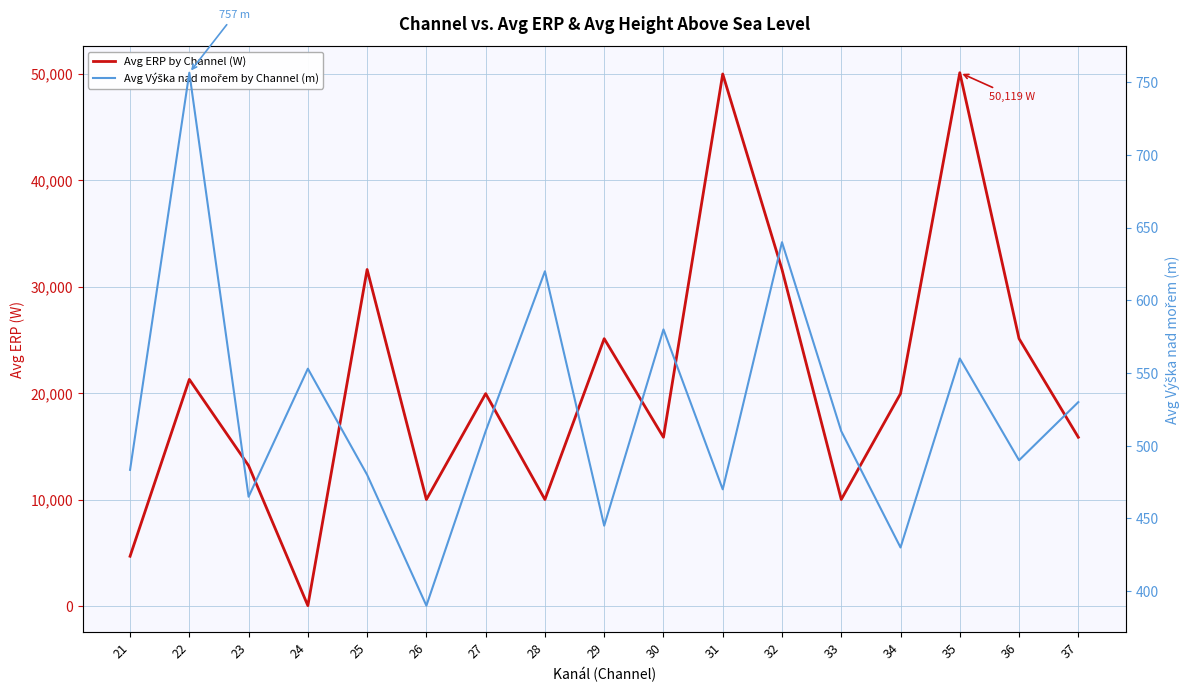

Where does the Avg ERP by Channel (W) series first go above 19952?

22